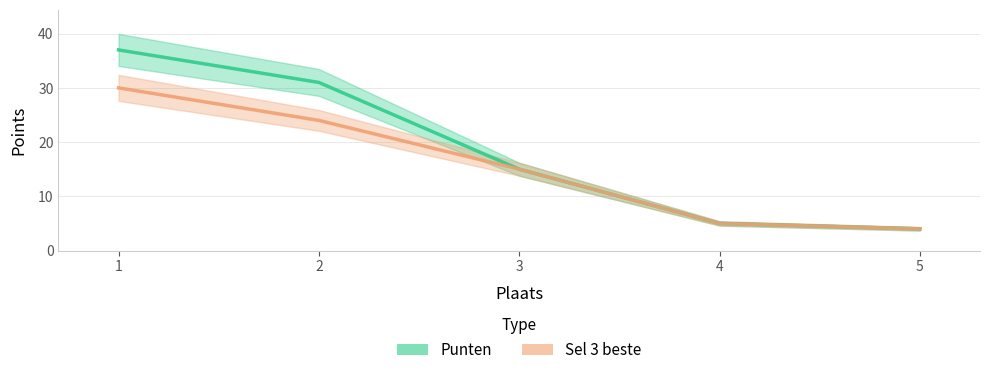

At which label does Sel 3 beste first exceed 15?

1